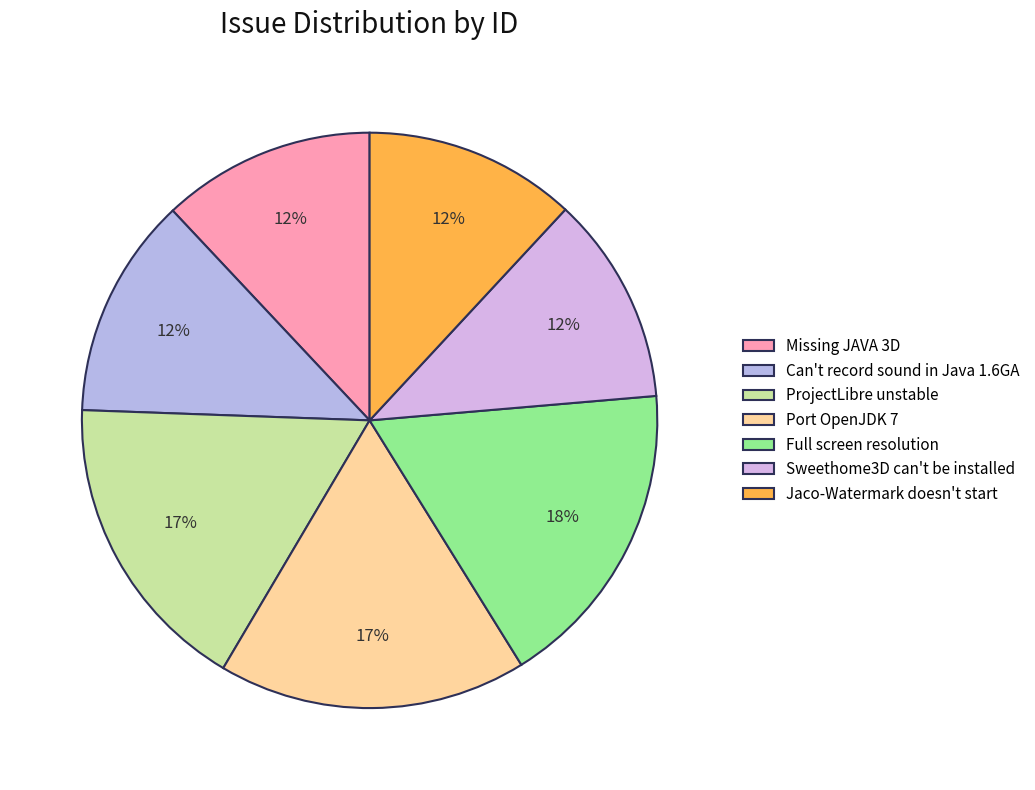

How many slices are in this pie chart?

7